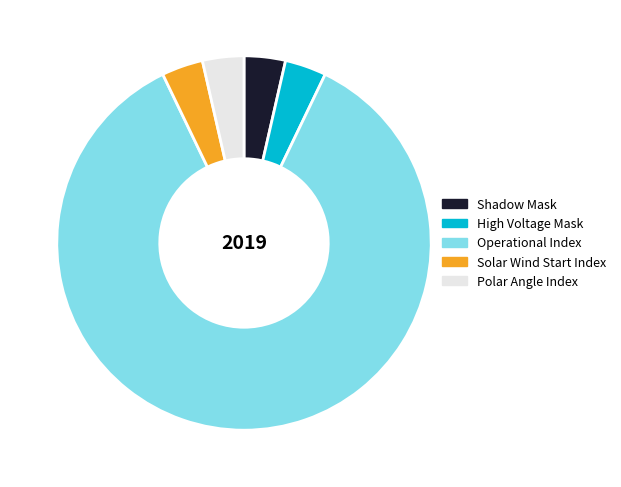

The Polar Angle Index slice represents 10% of the pie. True or false?

False